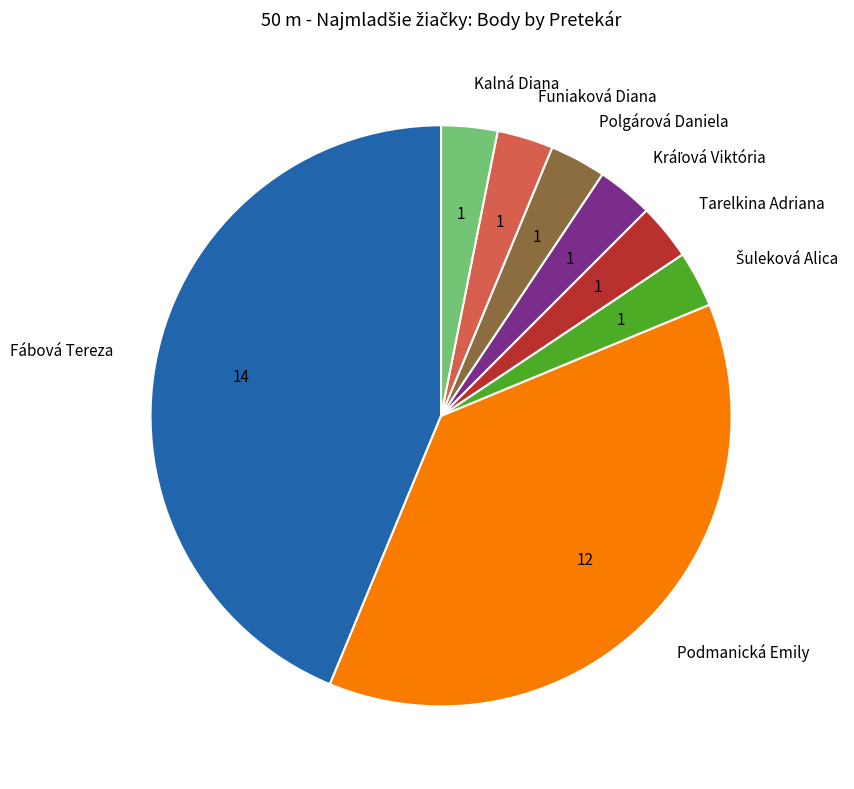

Is it true that Fábová Tereza is 44% of the pie?

True